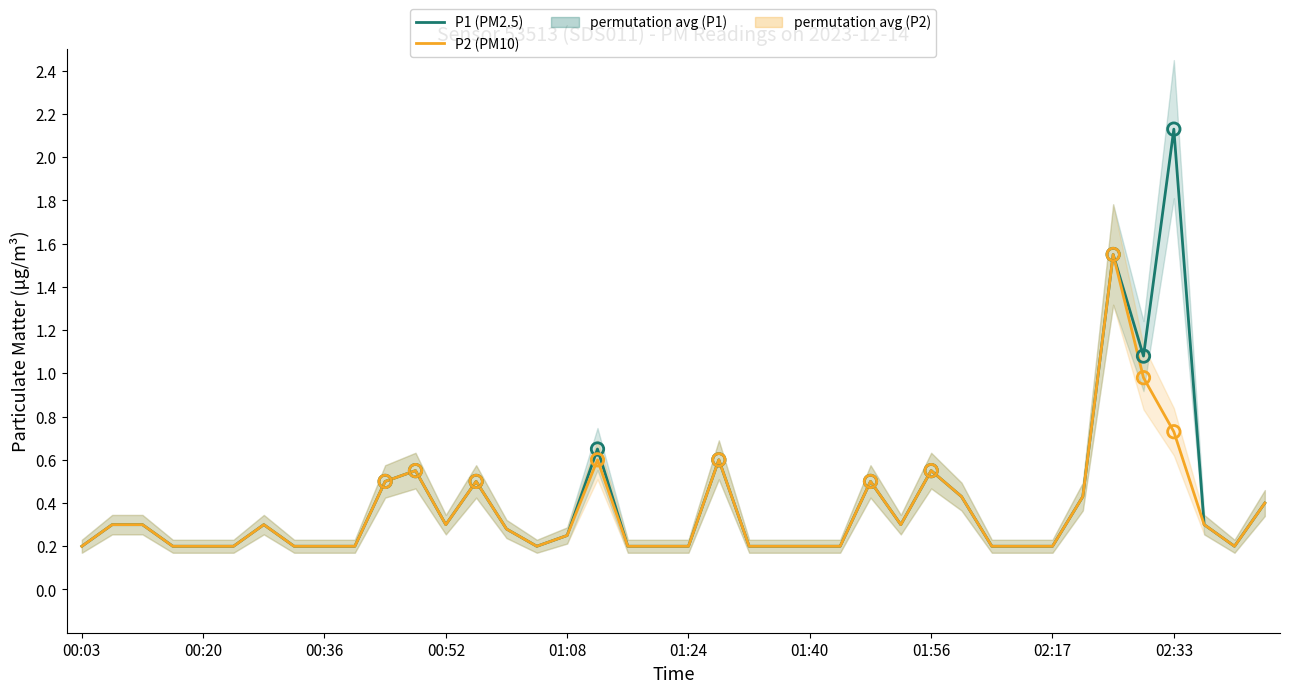

Which series contains the lowest Y value?

P1 (PM2.5)